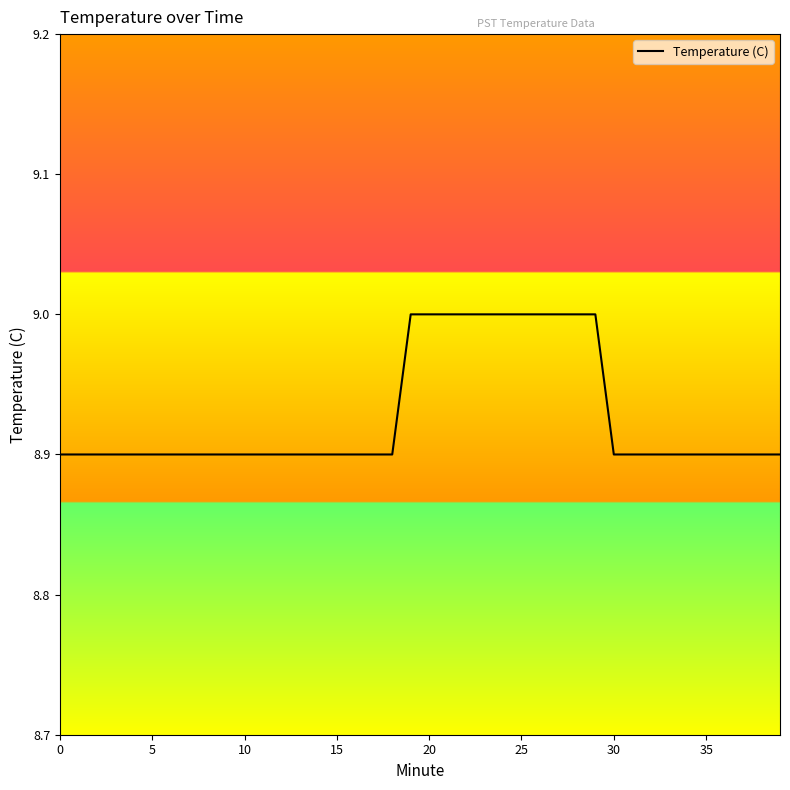

What is the smallest value displayed?

8.9